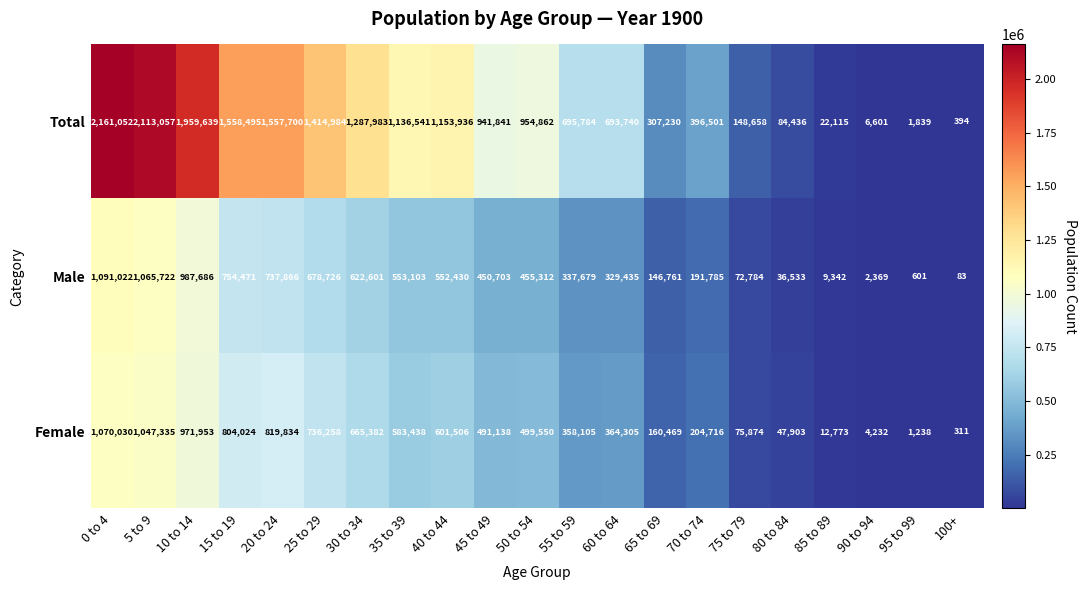

How many values in the Total series are below 941841?

10